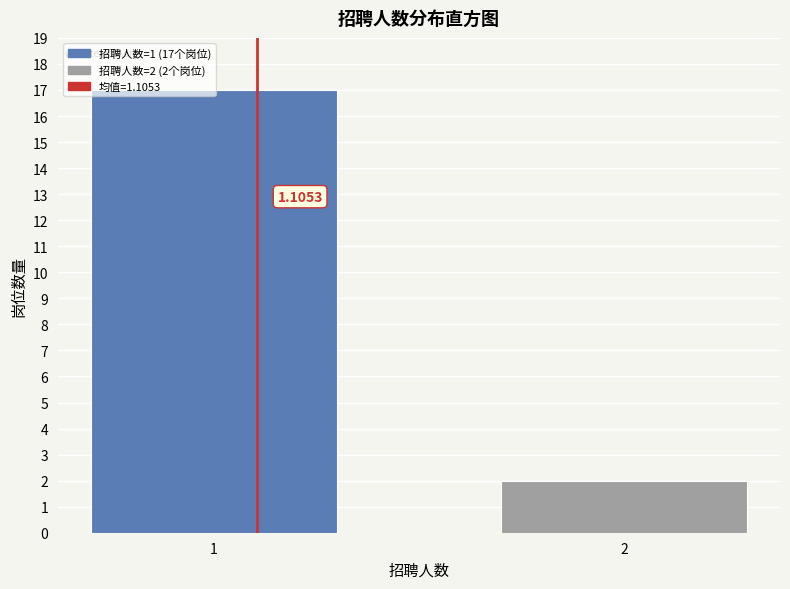

How many bars are there in total?

2